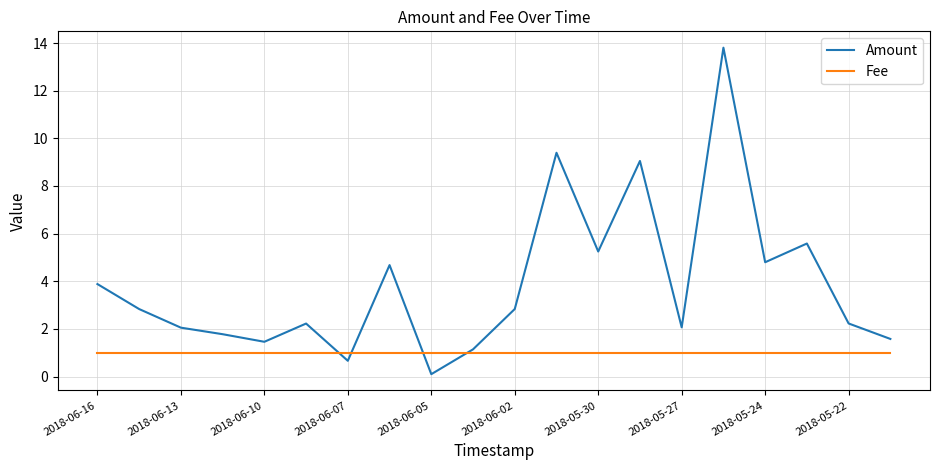

Which series has the largest range (max minus min)?

Amount